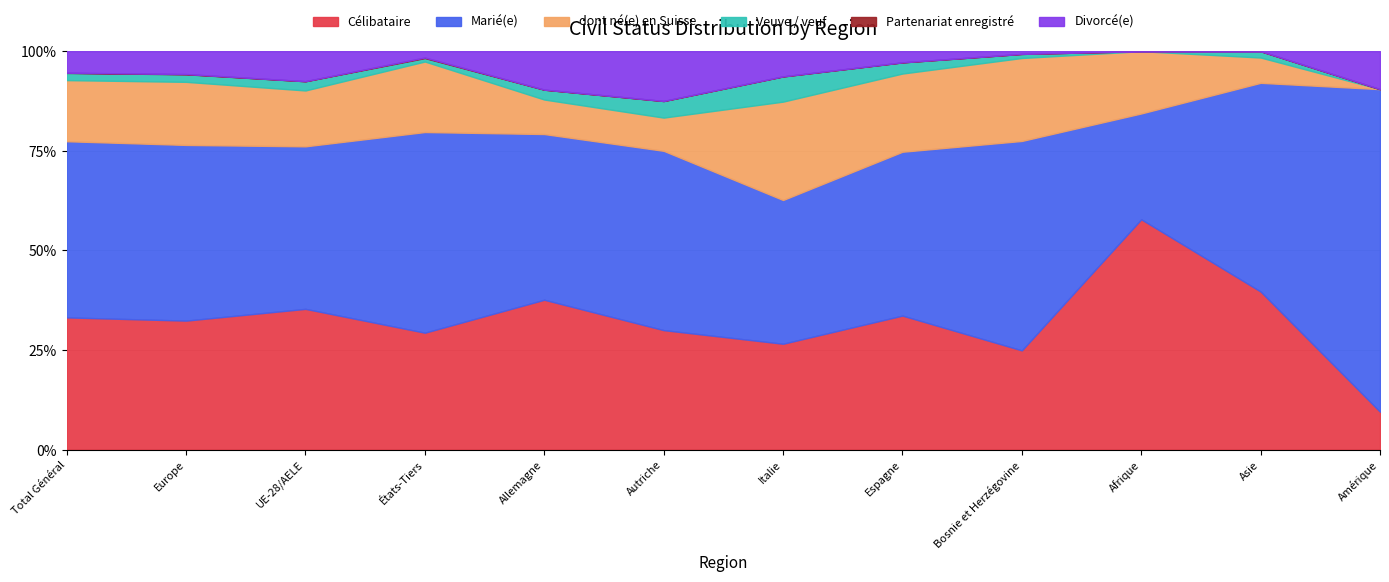

The value of dont né(e) en Suisse at Afrique is 16. True or false?

False